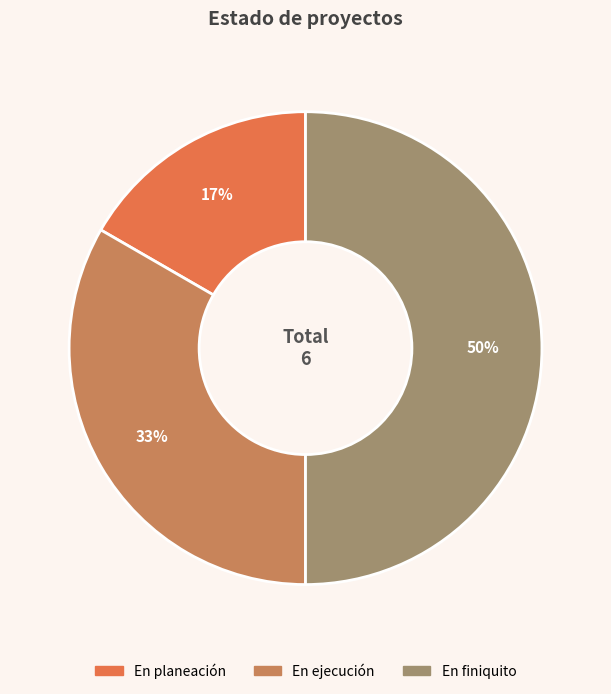

Does En ejecución account for over 50% of the chart?

No